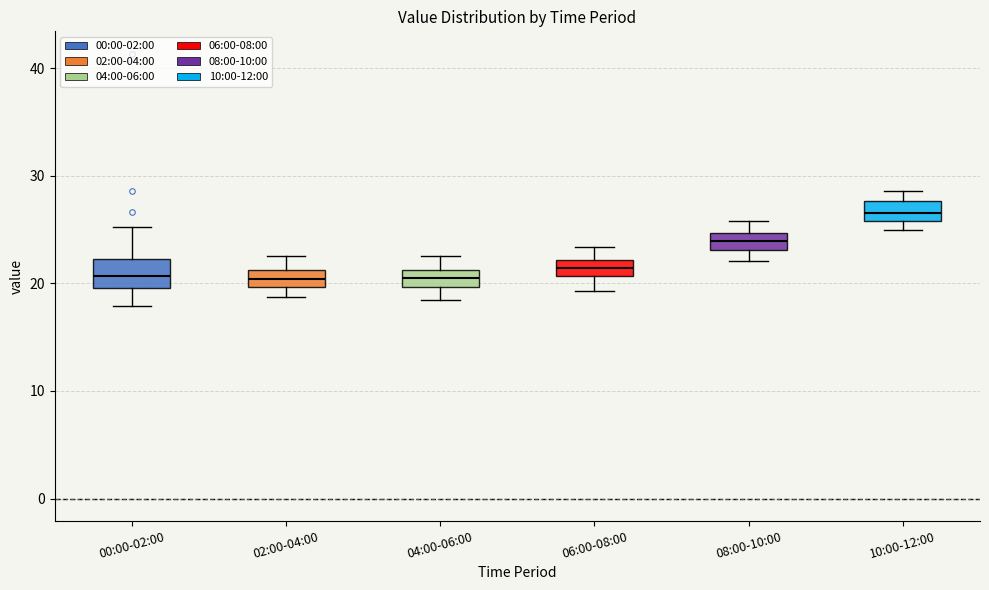

Reading left to right, transcribe this box plot: for each box, give where its median line is, the range the box spans, and where its two whiskers end, as read against the y-axis. The values are not printed on the chart, so give them approximately, as read against the axis.

00:00-02:00: median 21, box 20 to 22, whiskers 18 to 25
02:00-04:00: median 20 (inside the box), box 20 to 21, whiskers 19 to 23
04:00-06:00: median 20 (inside the box), box 20 to 21, whiskers 18 to 23
06:00-08:00: median 21 (inside the box), box 21 to 22, whiskers 19 to 23
08:00-10:00: median 24, box 23 to 25, whiskers 22 to 26
10:00-12:00: median 27, box 26 to 28, whiskers 25 to 29